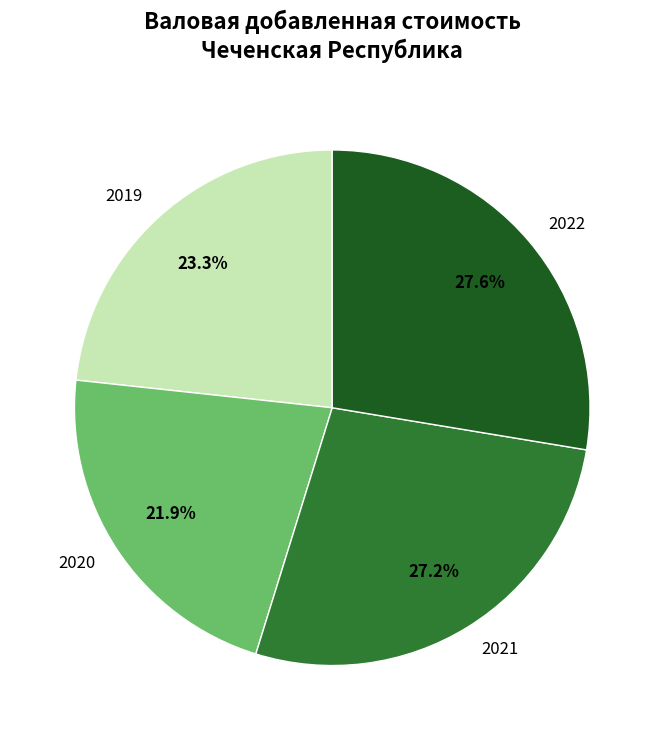

Is it true that 2022 is 28% of the pie?

True